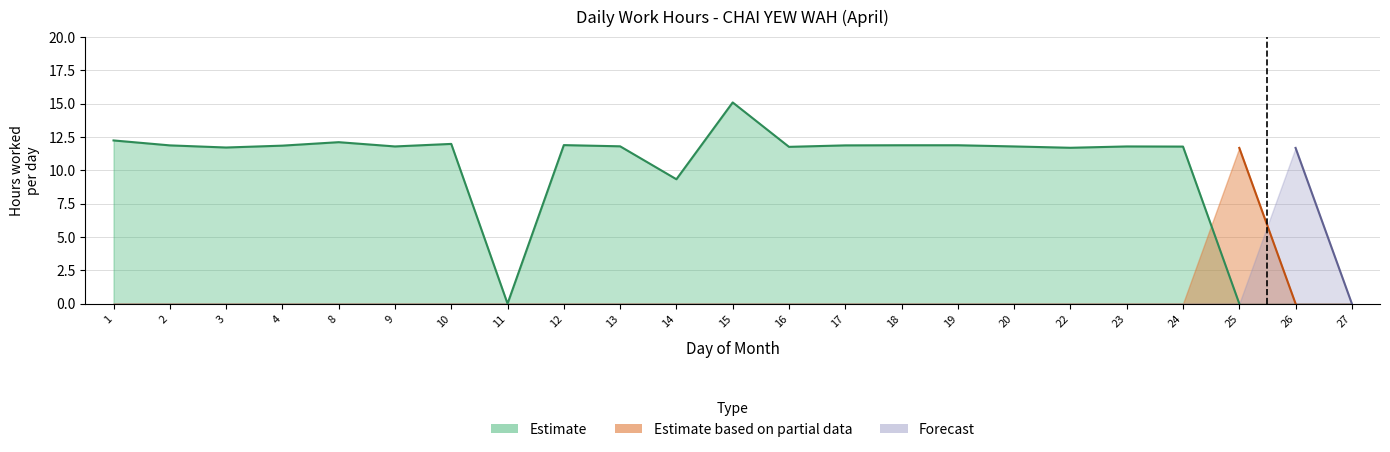

True or false: Estimate has a value of 11.8 at 16.

True